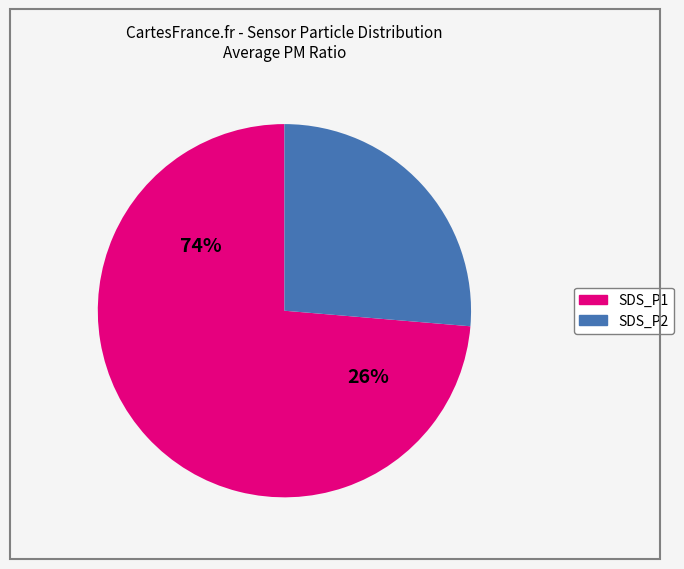

Is it true that SDS_P1 is 86% of the pie?

False